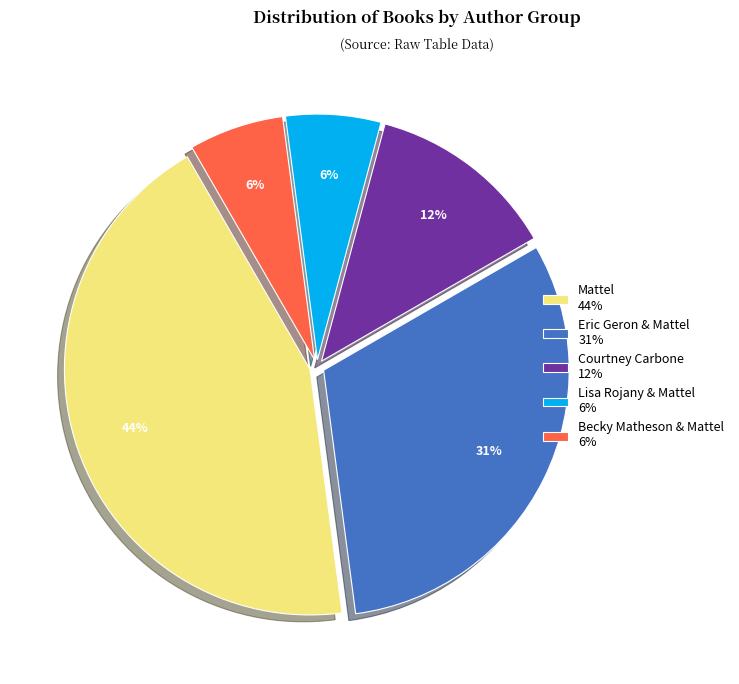

The Lisa Rojany & Mattel slice represents 6% of the pie. True or false?

True